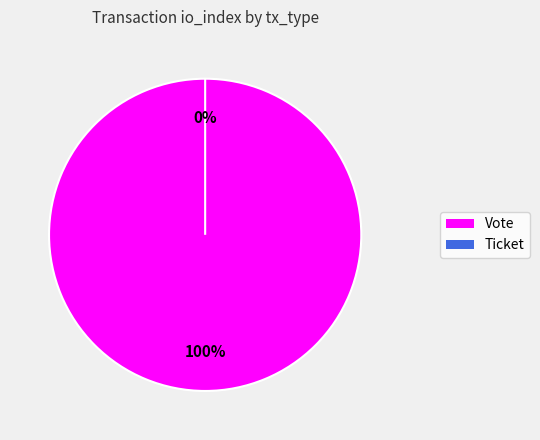

True or false: Ticket accounts for 7% of the total.

False